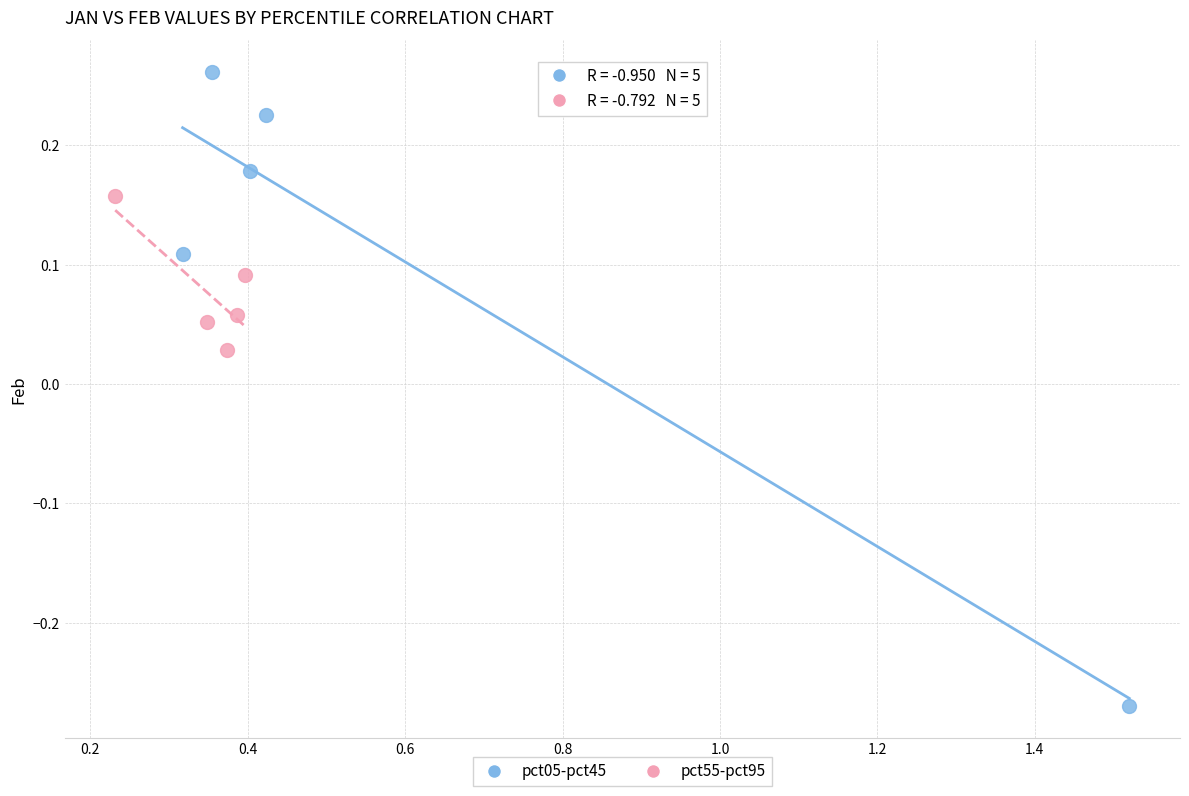

Which series reaches the maximum Y coordinate?

pct05-pct45